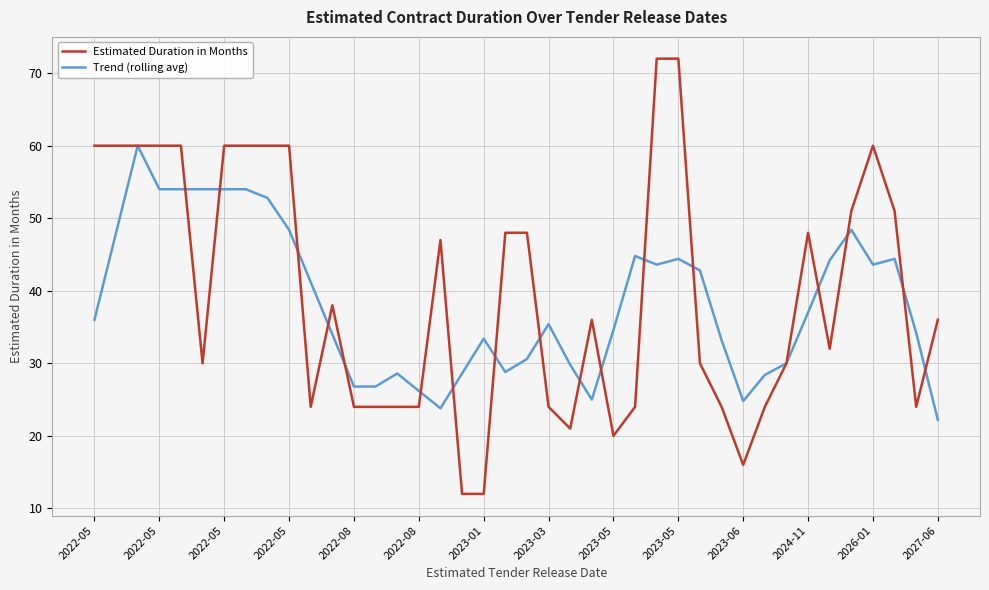

True or false: Trend (rolling avg) and Estimated Duration in Months intersect in this chart.

True